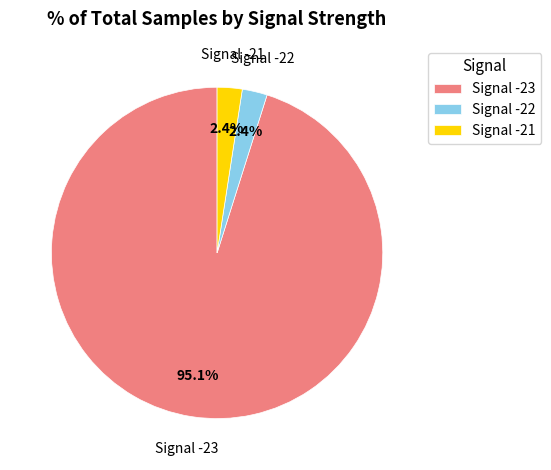

Does any single category account for the majority?

Yes